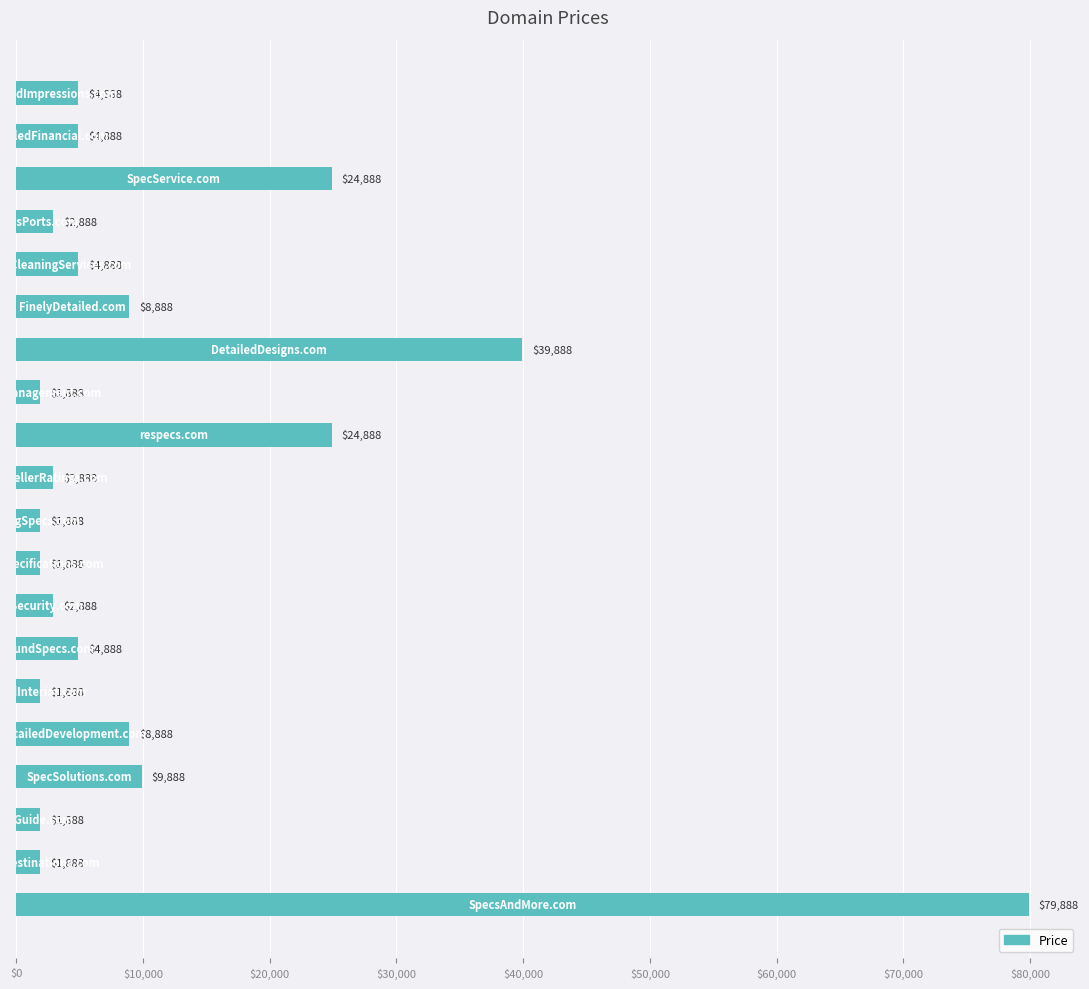

What is the value of the 14th bar from the top?

4888